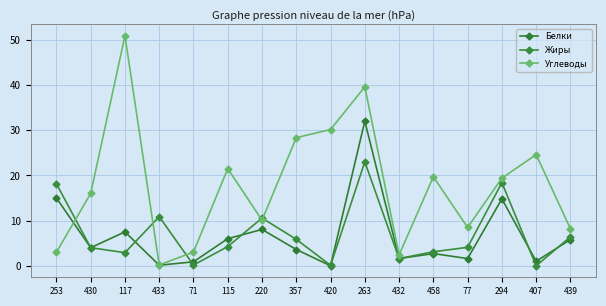

What is the sum of the Жиры values at 357 and 77?

9.9